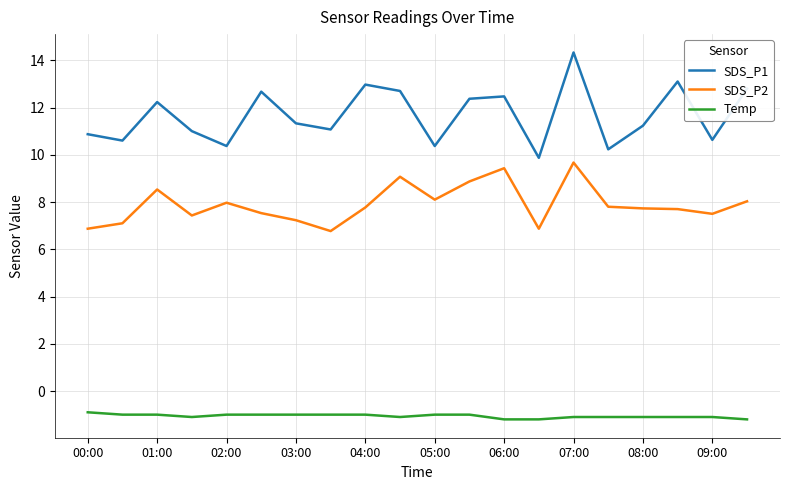

List the series in order of their overall mean, lowest first.

Temp, SDS_P2, SDS_P1